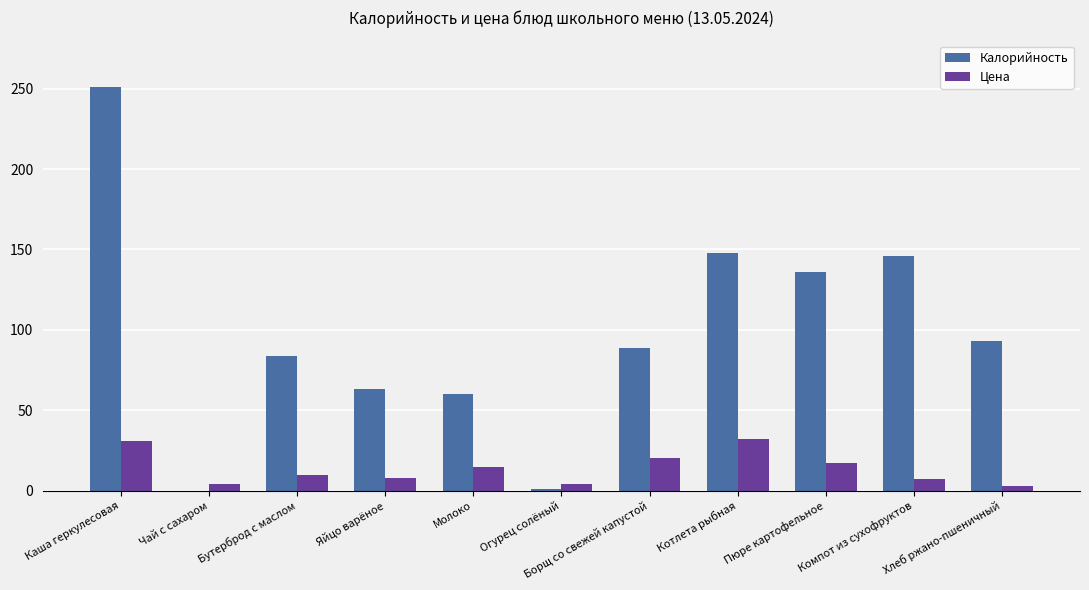

True or false: Калорийность has a value of 0.0 at Чай с сахаром.

True